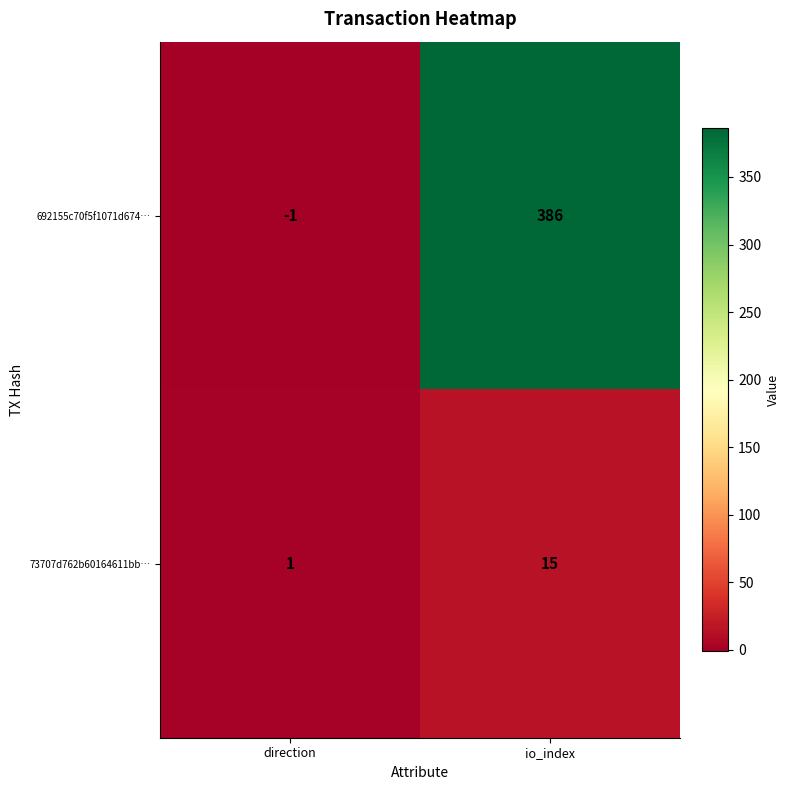

Reading right to left, list all the values displayed in this chart.

692155c70f5f1071d674…: 386	-1
73707d762b60164611bb…: 15	1